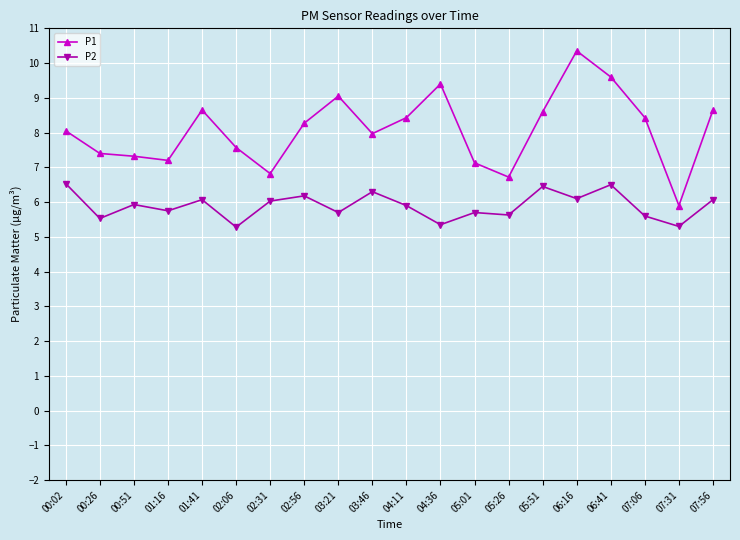

Which series has the largest total across all categories?

P1